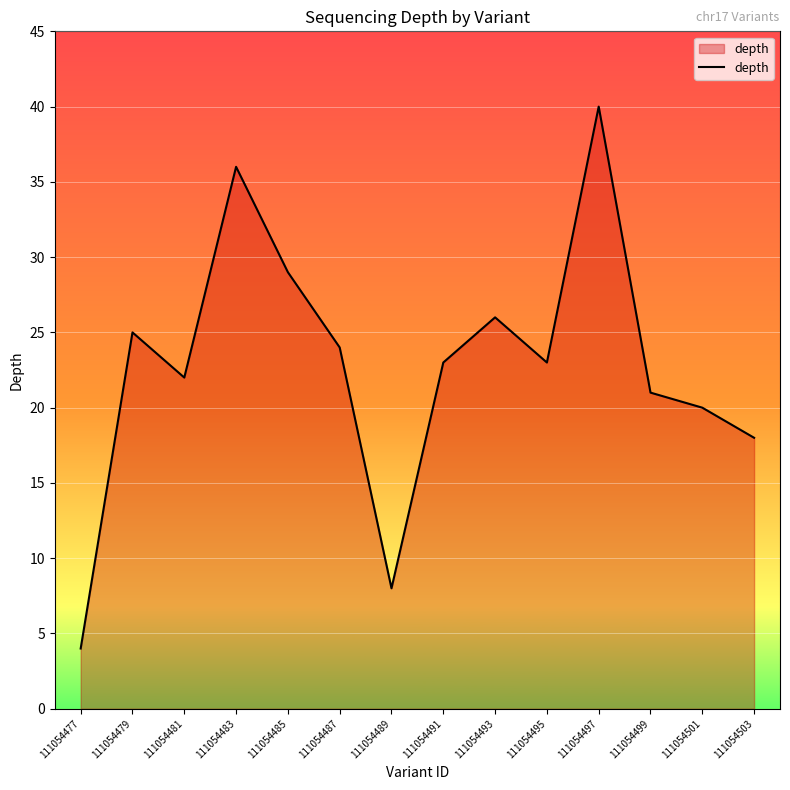

Which has a higher value, 111054491 or 111054485?

111054485